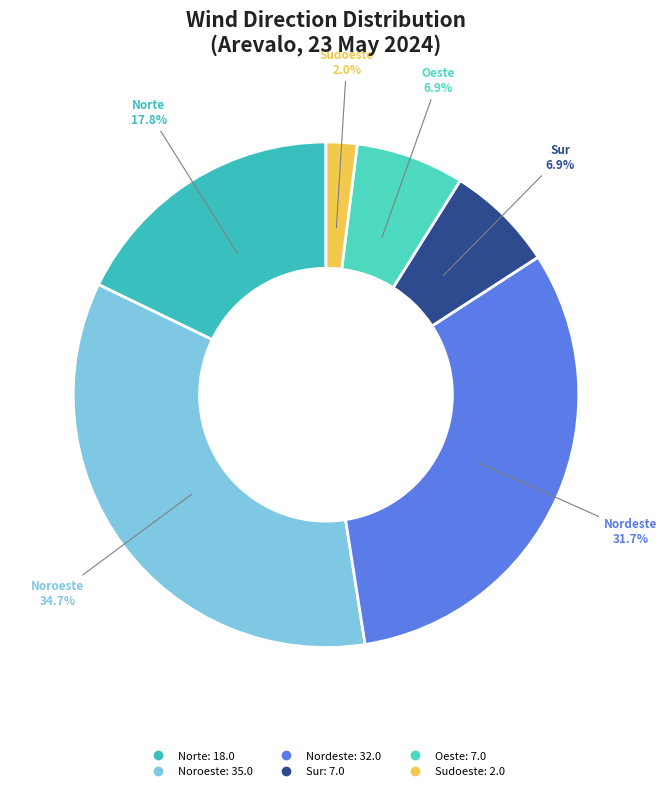

How many slices are in this pie chart?

6